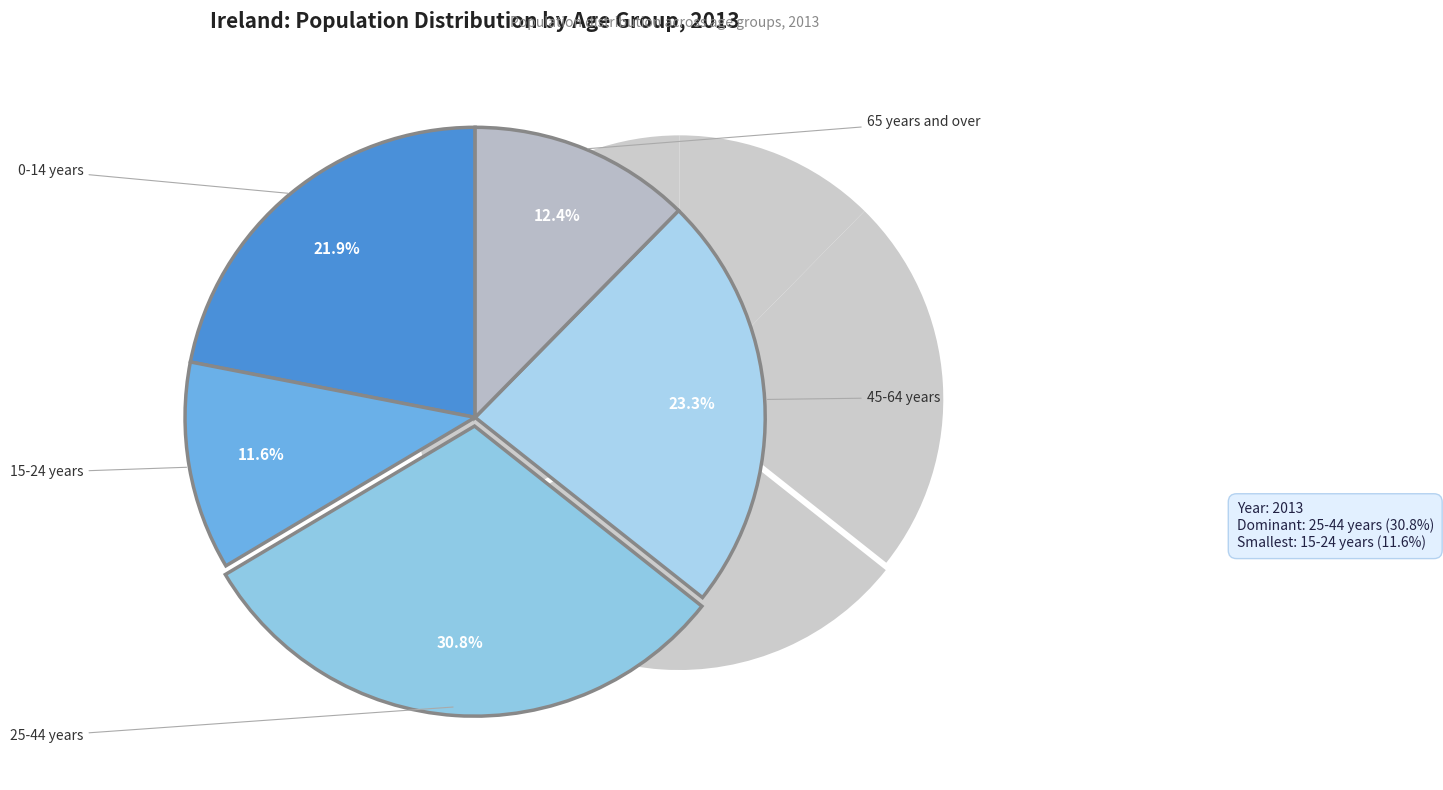

How many segments does this pie chart have?

5